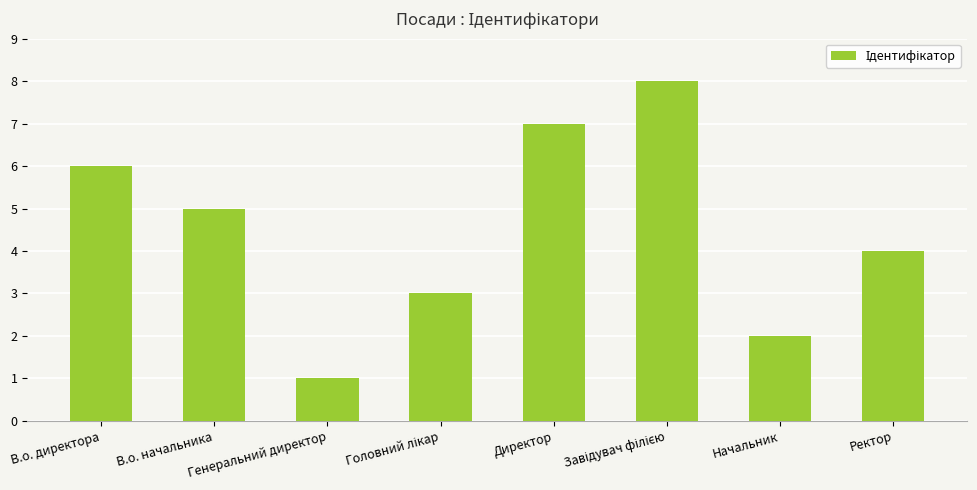

How many bars are there in total?

8